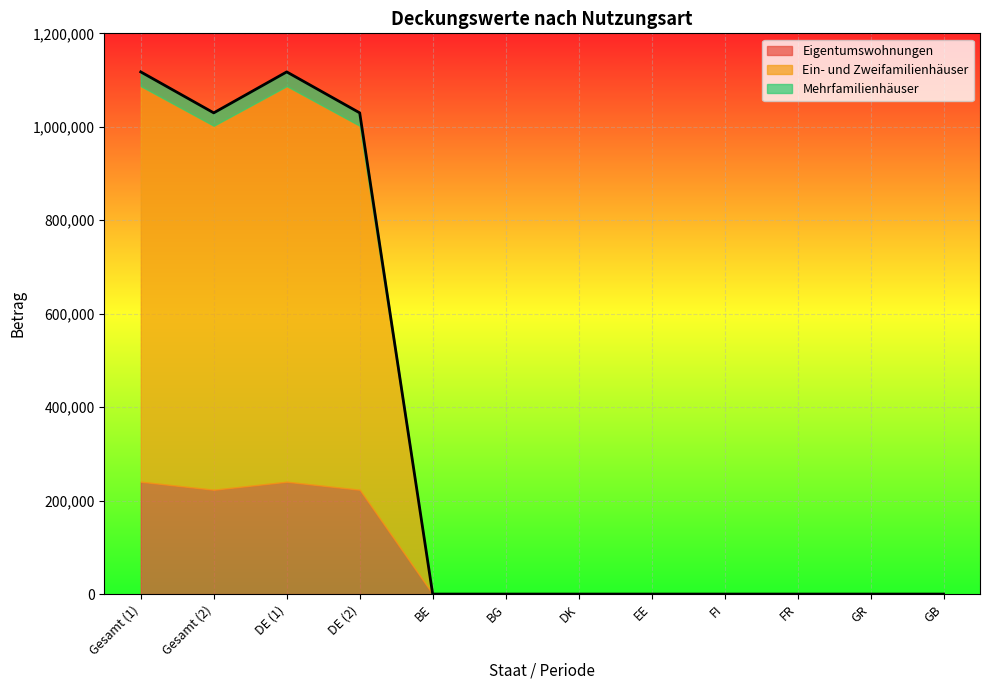

What position from the left is GR?

11